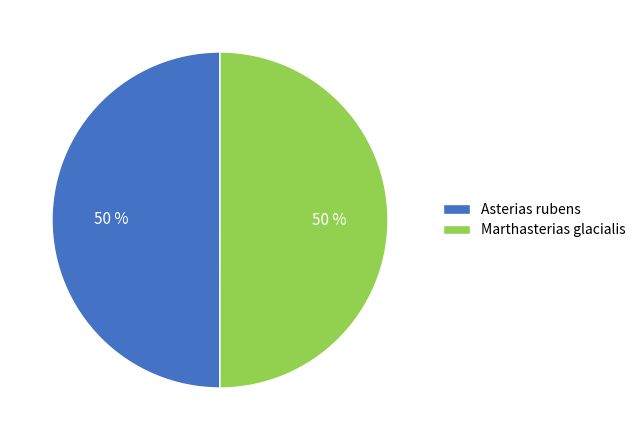

How many slices are in this pie chart?

2